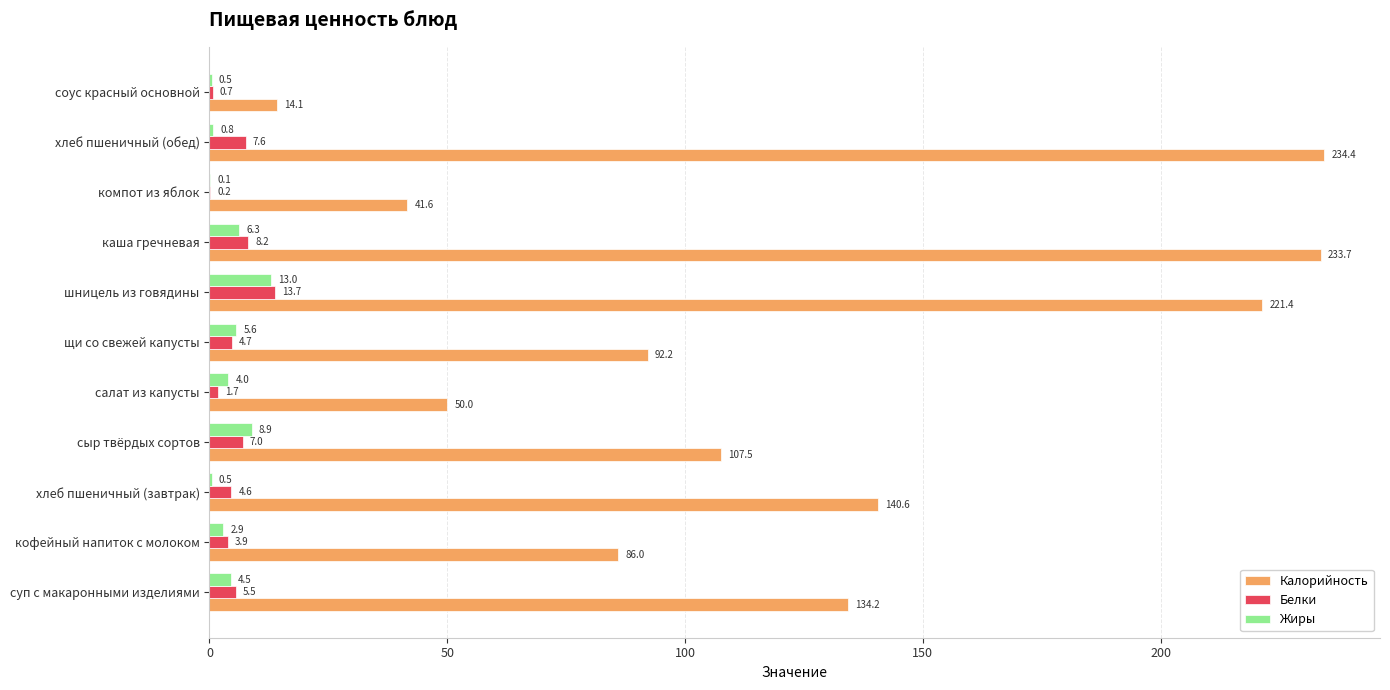

The value of Калорийность at кофейный напиток с молоком is 86.0. True or false?

True